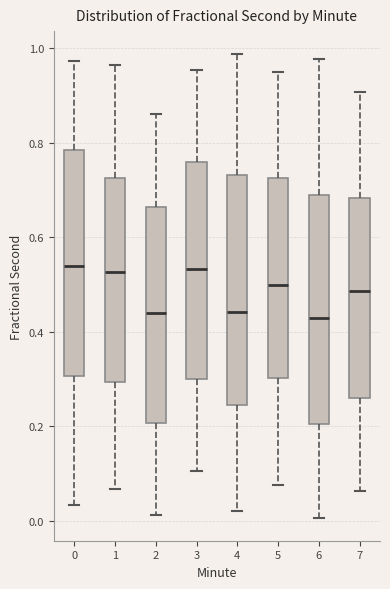

Reading left to right, read every box against the y-axis: the position of its median line, the range the box covers, and the ends of its whiskers. The values are not printed on the chart, so give them approximately, as read against the axis.

0: median 0.54, box 0.30 to 0.78, whiskers 0.04 to 0.98
1: median 0.52, box 0.30 to 0.72, whiskers 0.06 to 0.96
2: median 0.44, box 0.20 to 0.66, whiskers 0.02 to 0.86
3: median 0.54, box 0.30 to 0.76, whiskers 0.10 to 0.96
4: median 0.44, box 0.24 to 0.74, whiskers 0.02 to 0.98
5: median 0.50, box 0.30 to 0.72, whiskers 0.08 to 0.94
6: median 0.42, box 0.20 to 0.68, whiskers 0.00 to 0.98
7: median 0.48, box 0.26 to 0.68, whiskers 0.06 to 0.90